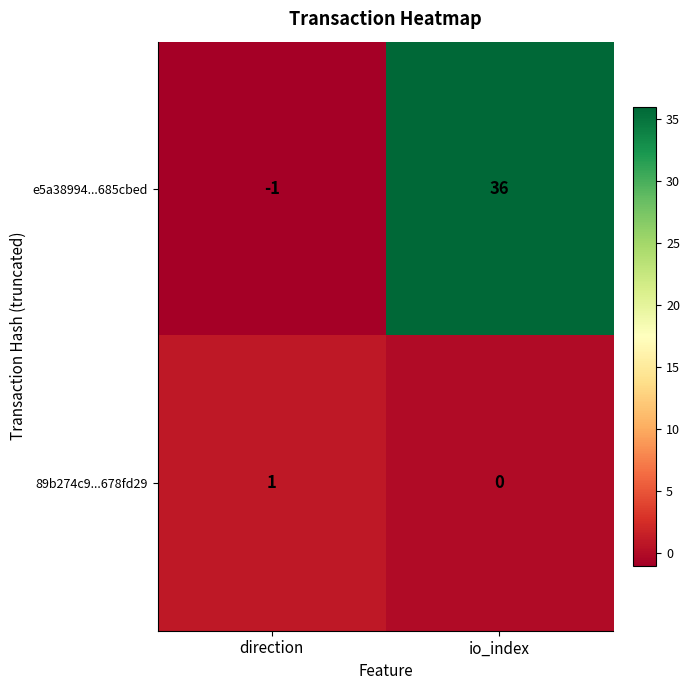

At how many categories does at least one series exceed 17?

1